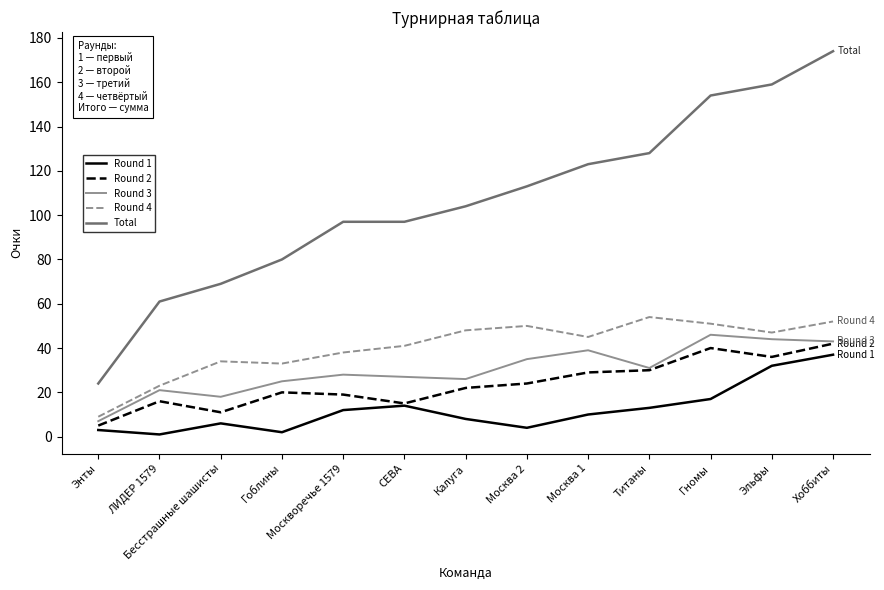

What is the lowest value of the Round 4 series?

9